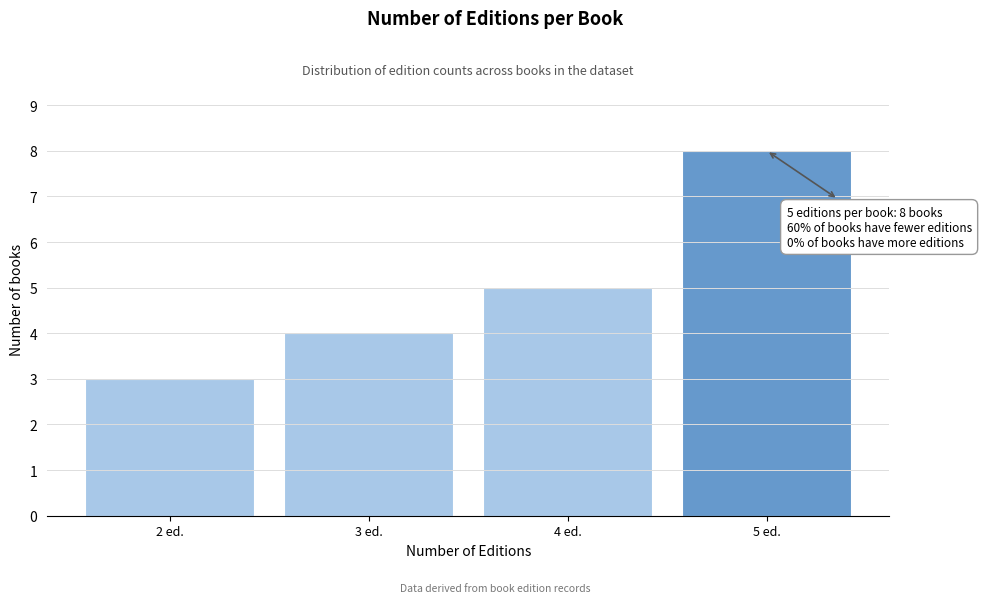

Reading right to left, what are all the values shown in this chart?

5 ed.=8	4 ed.=5	3 ed.=4	2 ed.=3